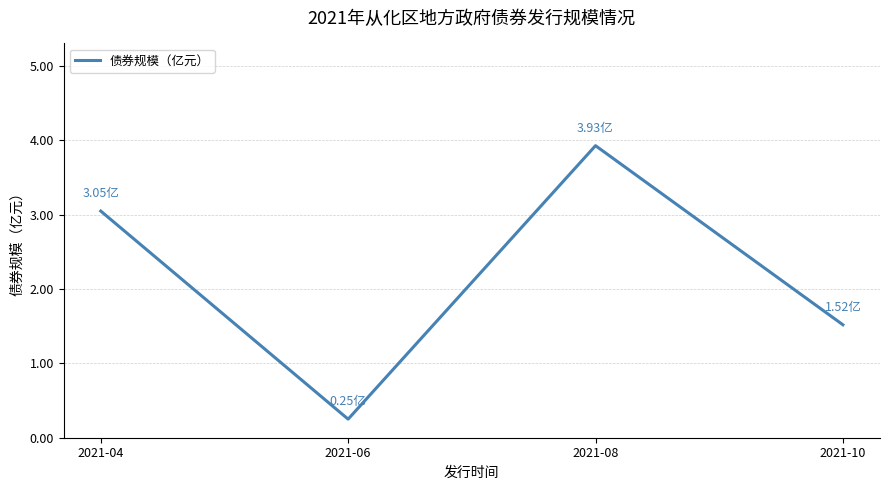

List the labels in order of value, largest first.

2021-08, 2021-04, 2021-10, 2021-06